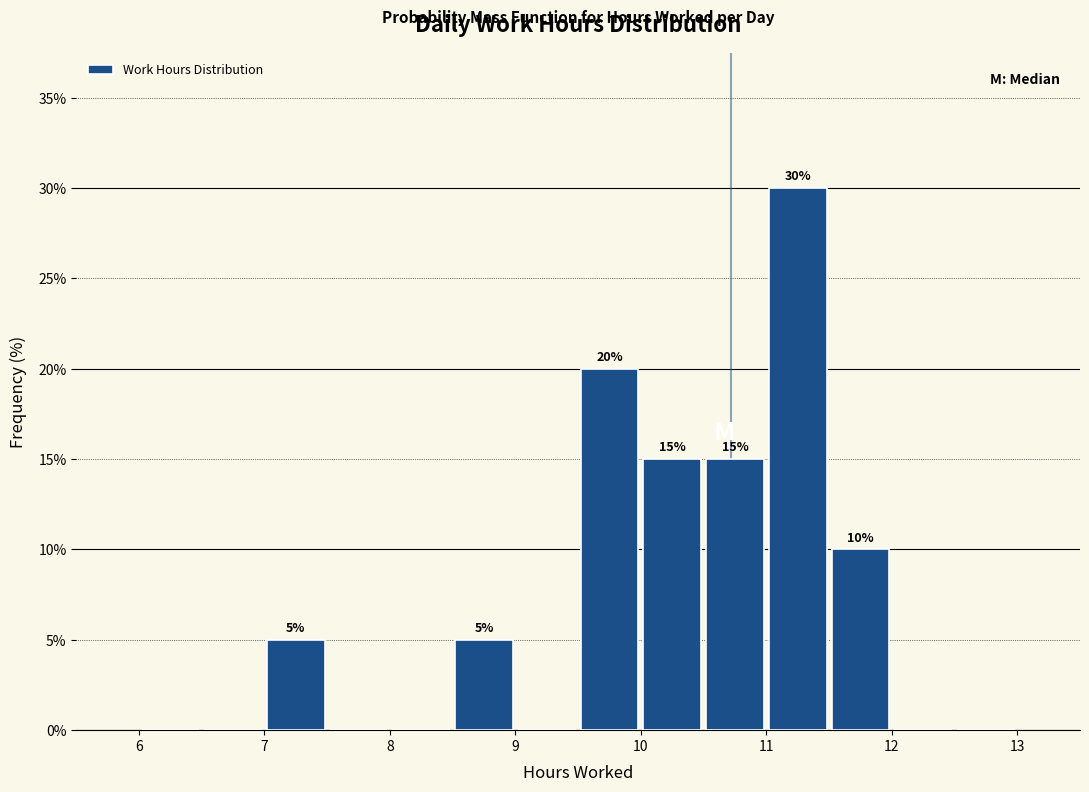

Which range on the x-axis has the tallest bar?

11.0 to 11.5